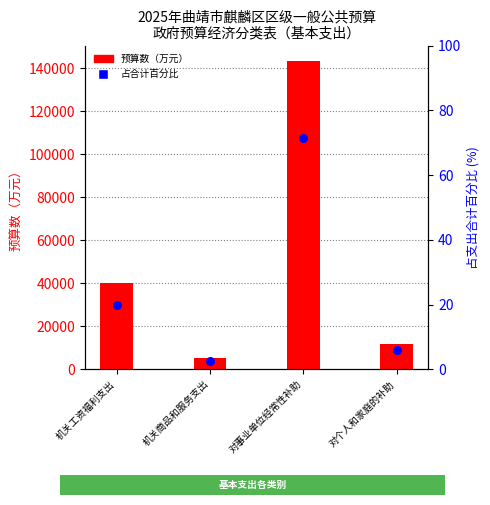

Which series has the largest total across all categories?

预算数（万元）